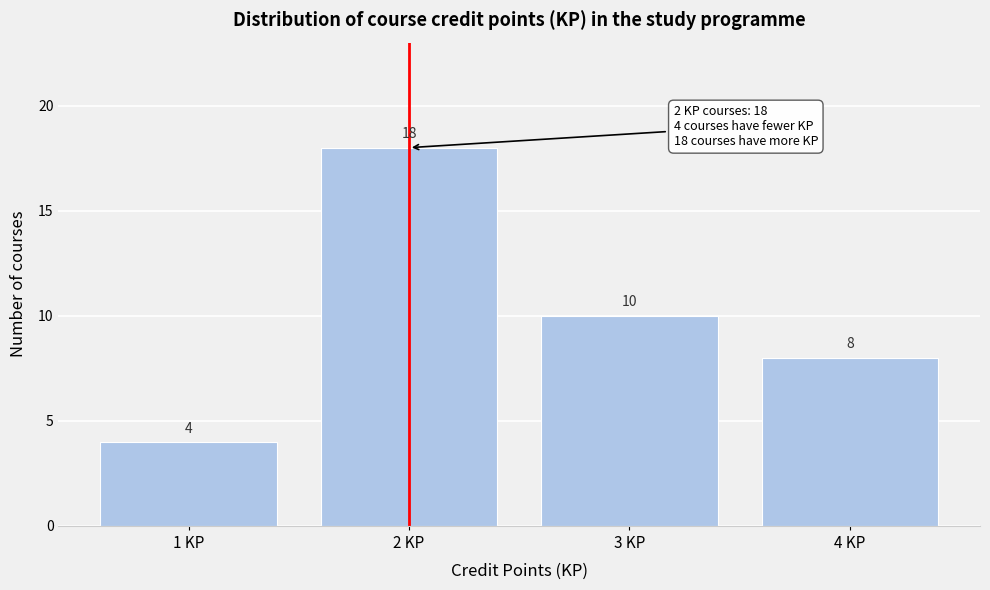

Reading left to right, list every bar in this chart as the range it spans on the x-axis followed by its height.

0.5 to 1.5: 4
1.5 to 2.5: 18
2.5 to 3.5: 10
3.5 to 4.5: 8